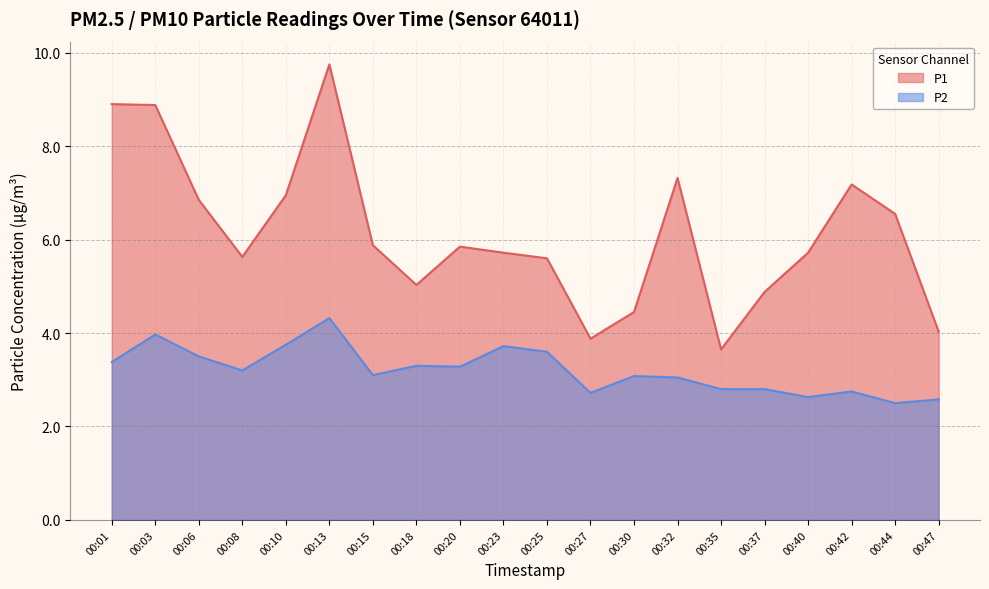

At 00:30, list the series in order from smallest to largest.

P2, P1